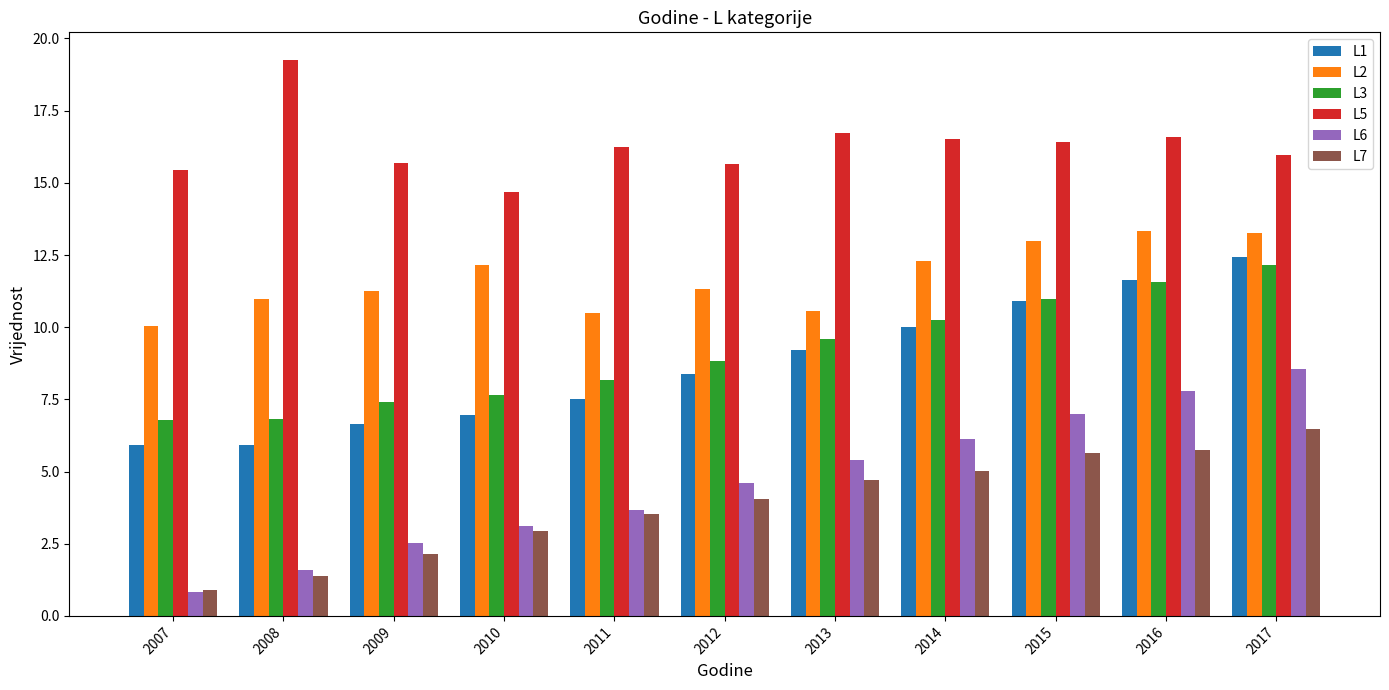

What is the minimum value for L1?

5.9